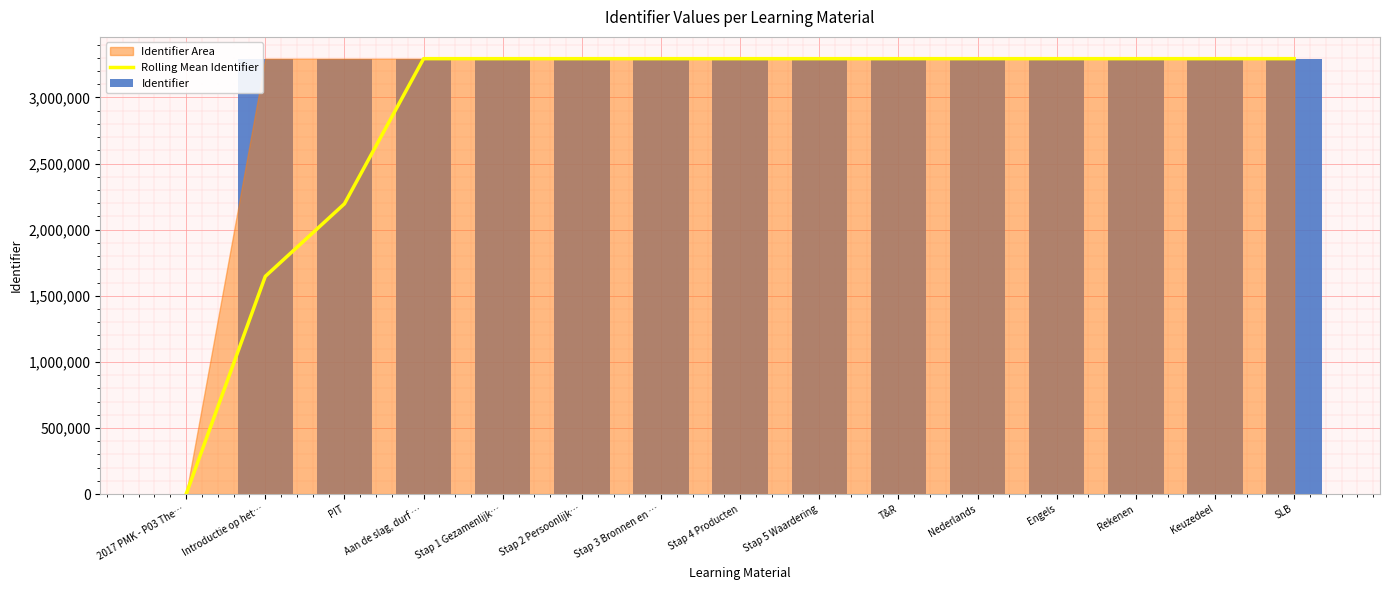

The value of Rolling Mean Identifier at Keuzedeel is 1756738.0. True or false?

False